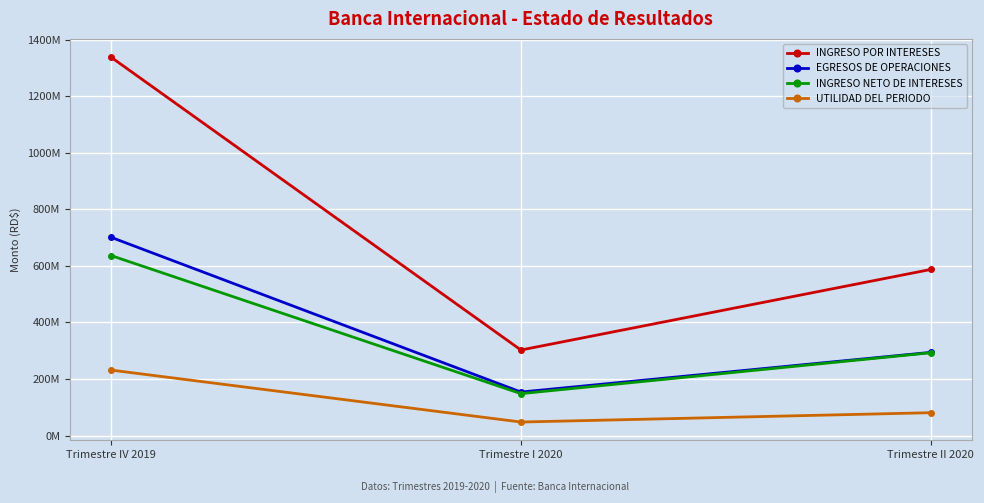

At which label does INGRESO NETO DE INTERESES reach its minimum?

Trimestre I 2020